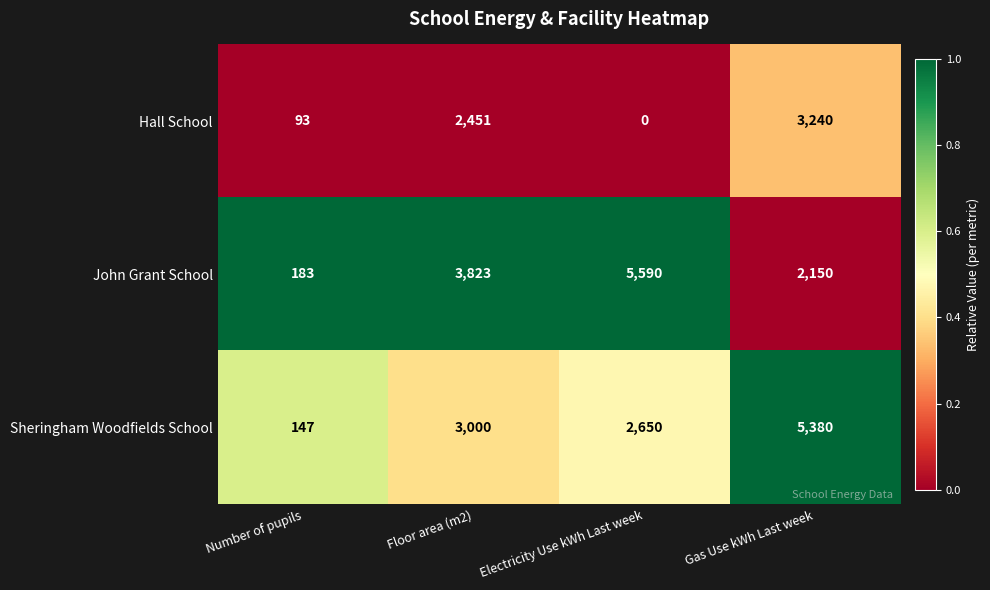

The Hall School series shows 93 at Number of pupils. True or false?

True